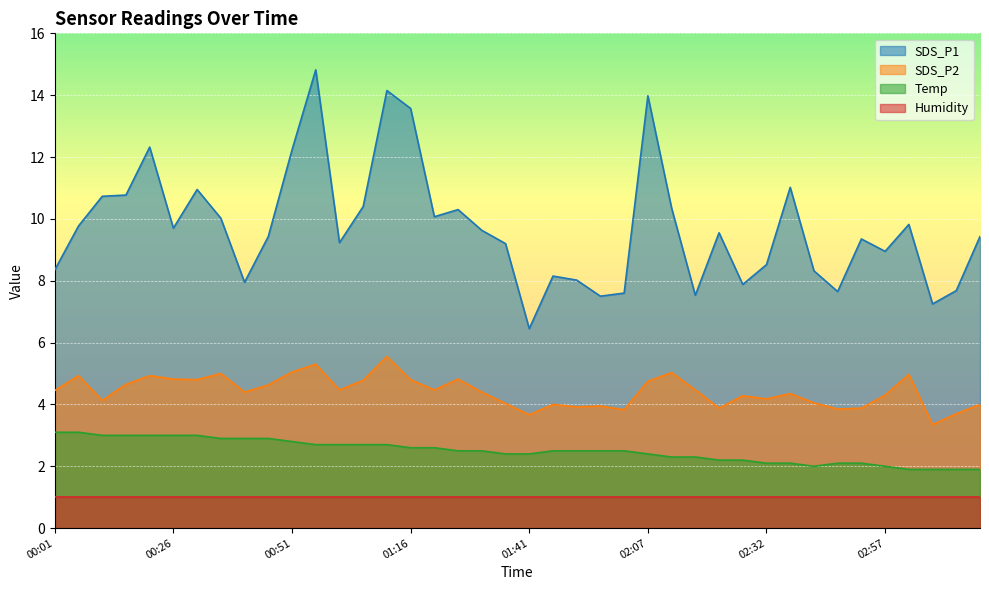

True or false: SDS_P1 and SDS_P2 cross at least once.

False